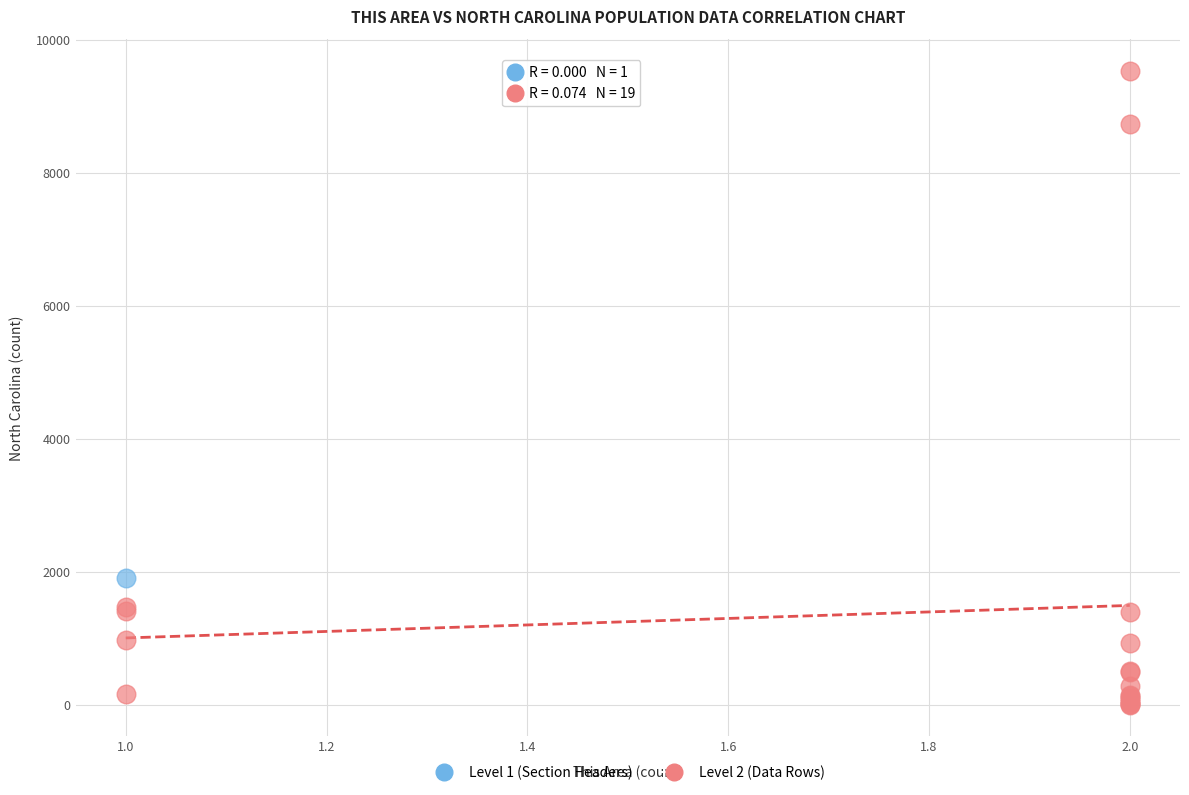

What are all the series names shown in the legend?

Level 1 (Section Headers), Level 2 (Data Rows)